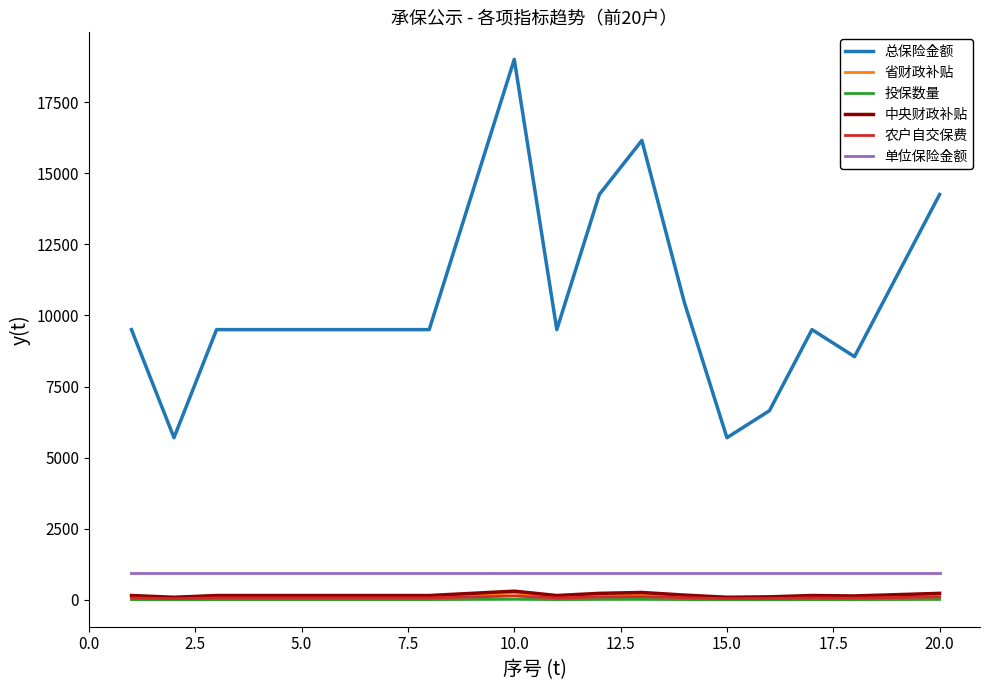

Which series has the largest total across all categories?

总保险金额